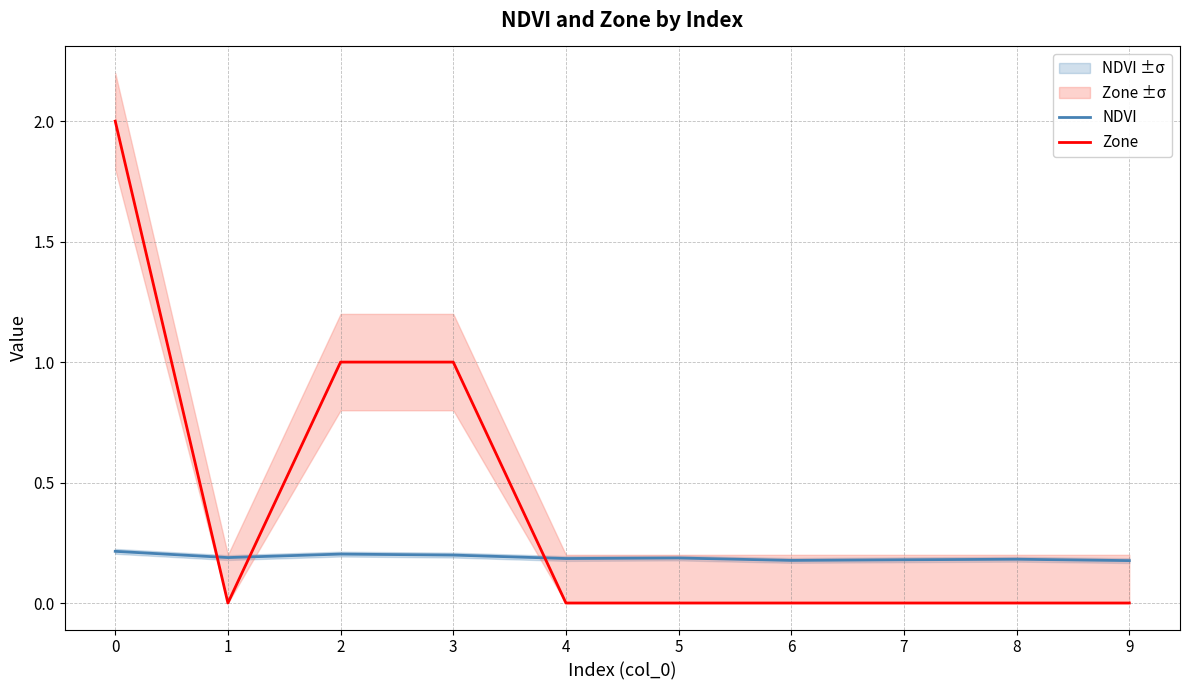

At 0, list the series in order from smallest to largest.

NDVI, Zone